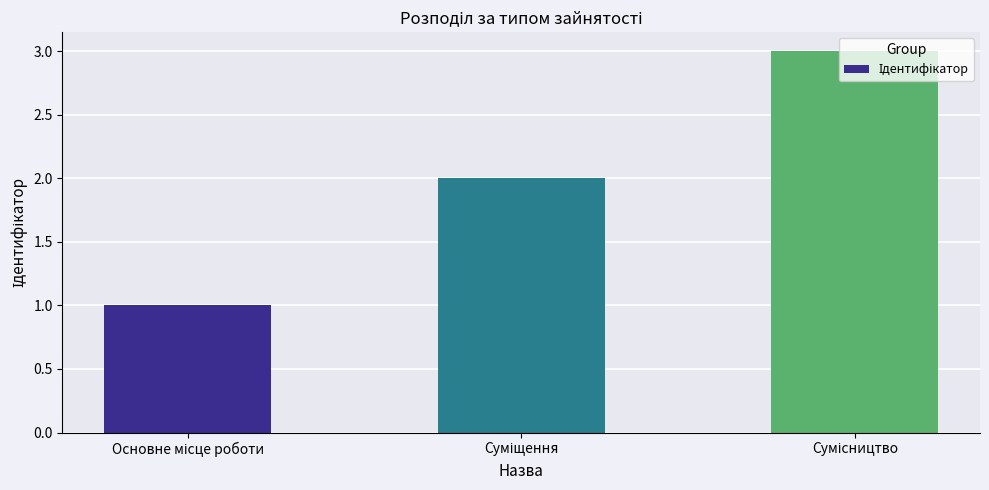

What is the sum of all values?

6